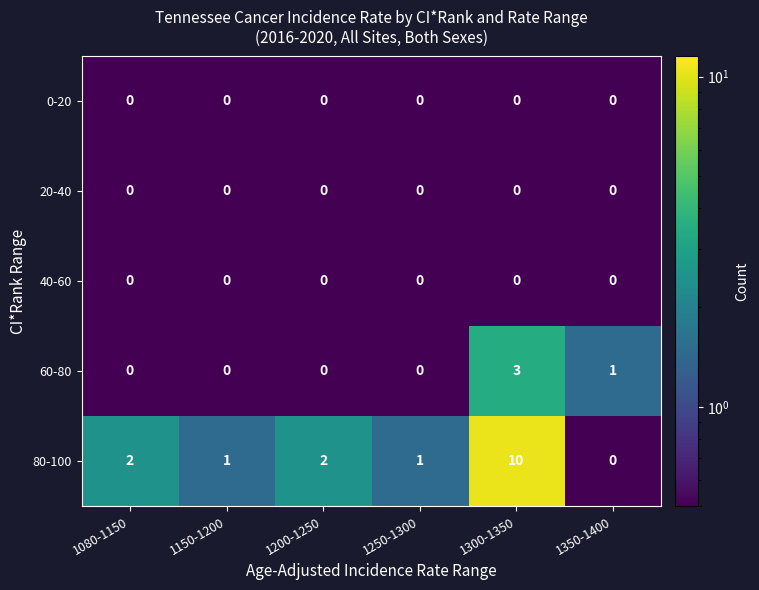

What is the sum of all 60-80 values?

4